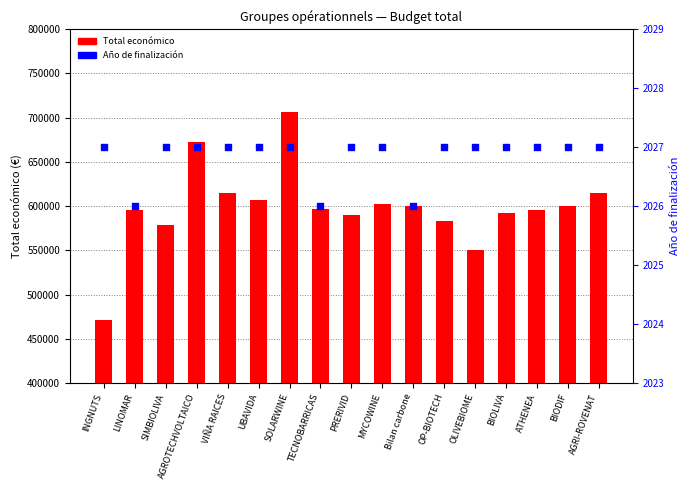

What are all the series names shown in the legend?

Total económico, Año de finalización